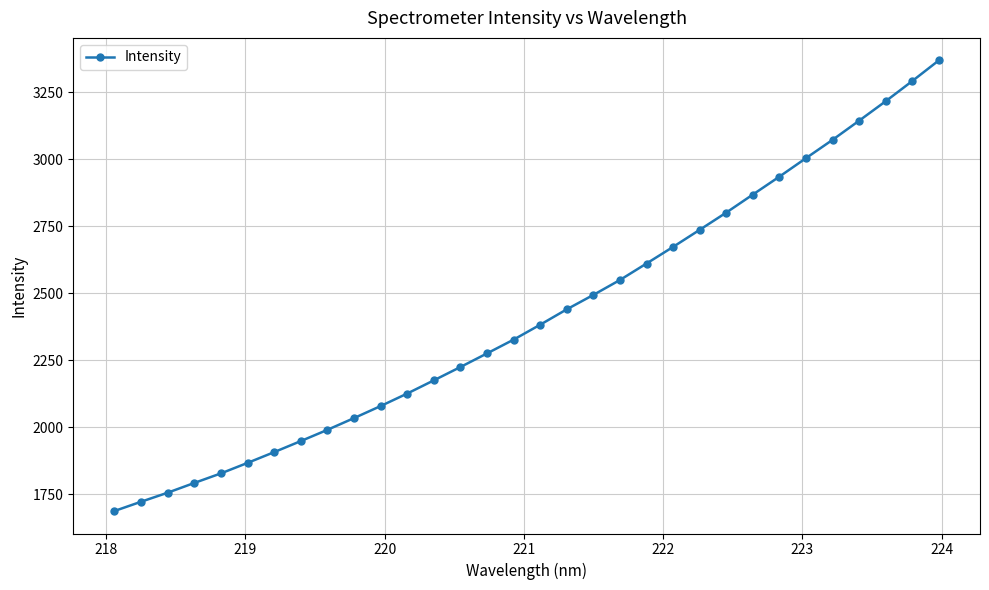

What is the greatest value displayed?

3369.5